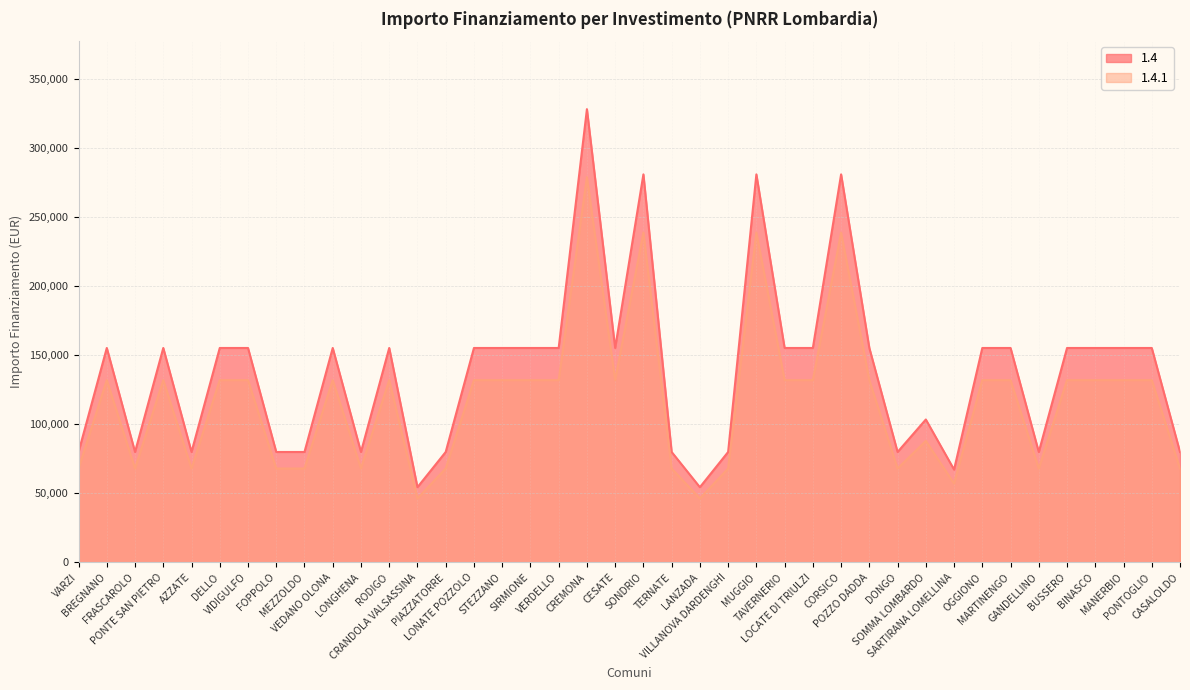

The 1.4.1 series shows 111549.0 at FRASCAROLO. True or false?

False